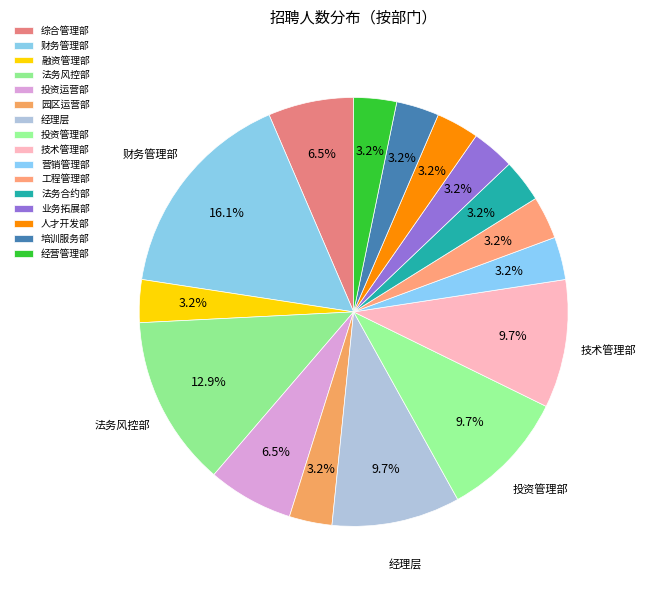

To the nearest percent, what is the average slice percentage?

6%